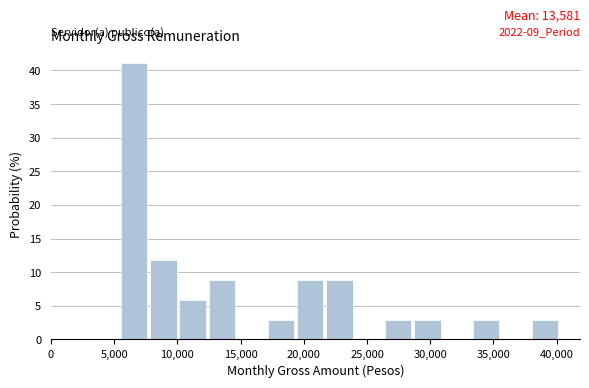

Over which range of the x-axis is the bar tallest?

5500 to 8000